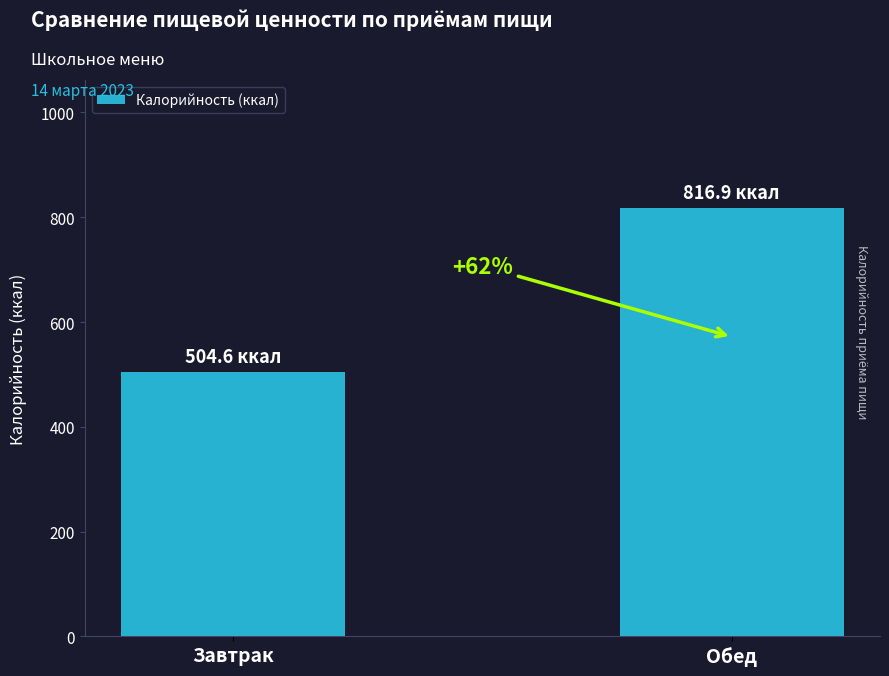

Are the bars horizontal?

No